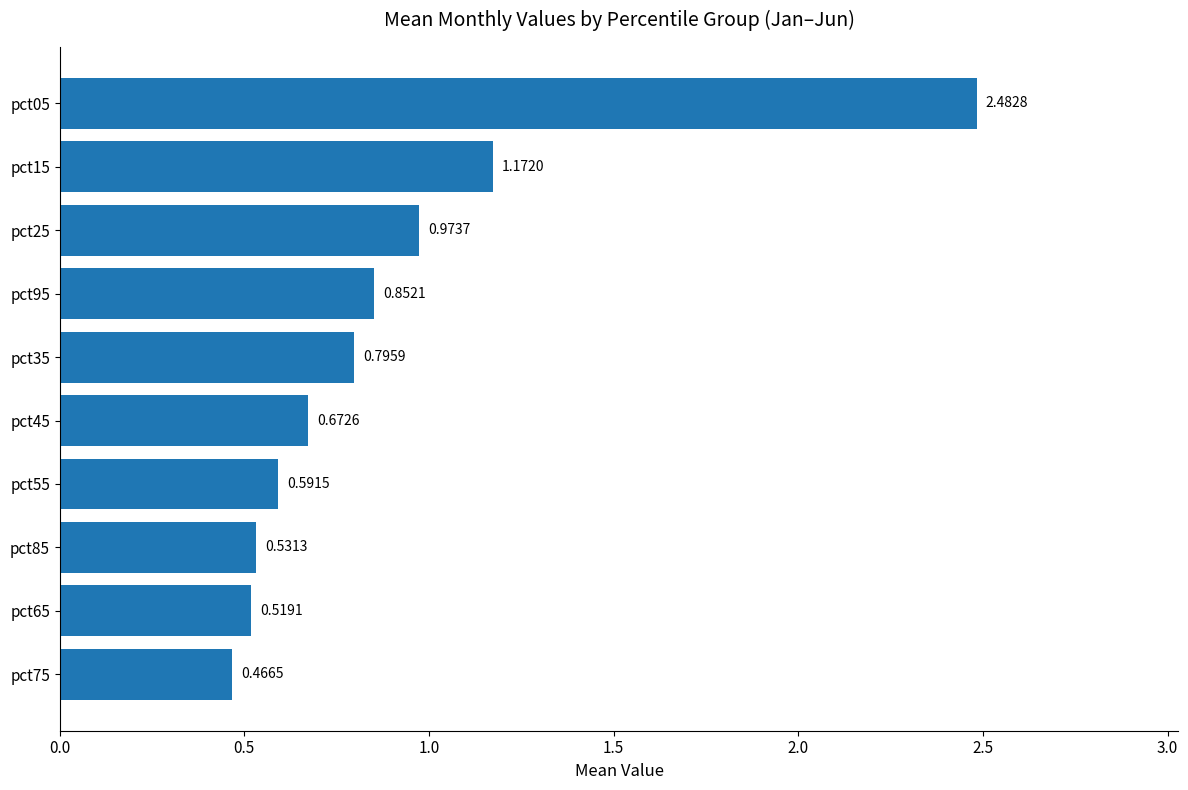

What is the change in value from pct65 to pct45?

+0.2